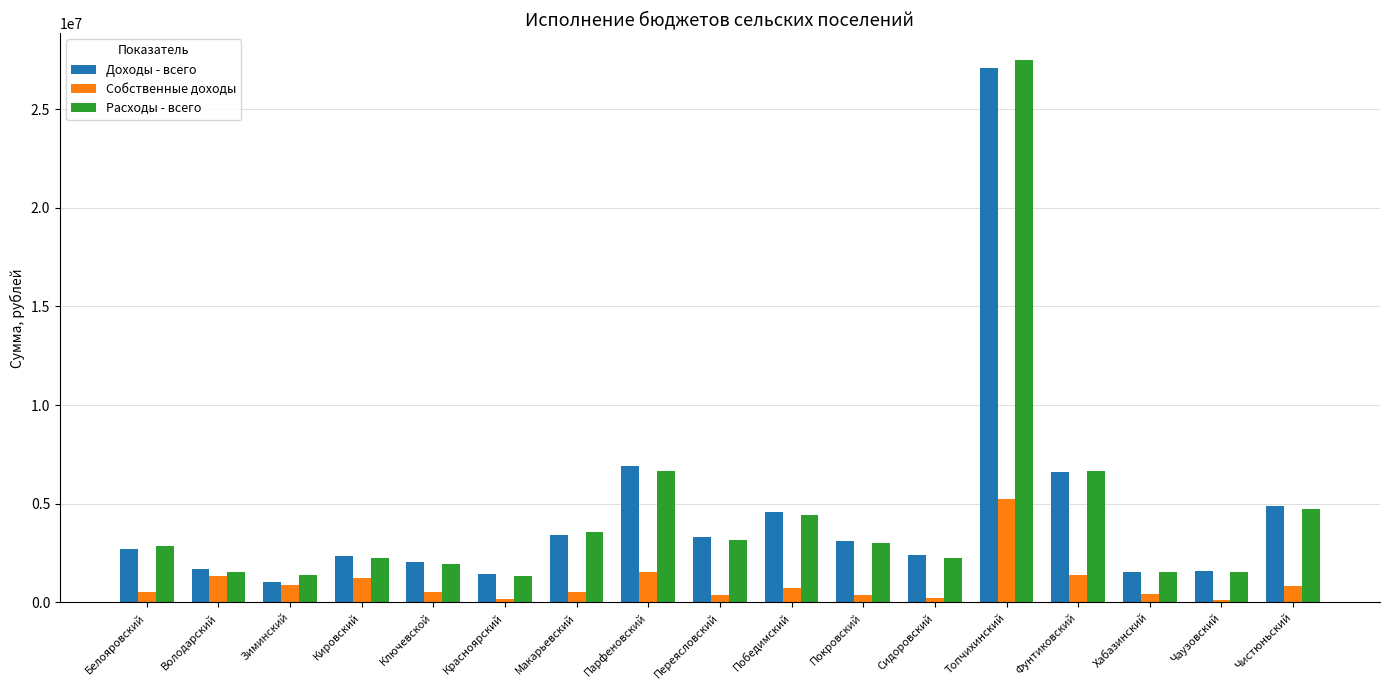

Which series has the widest spread of values?

Расходы - всего